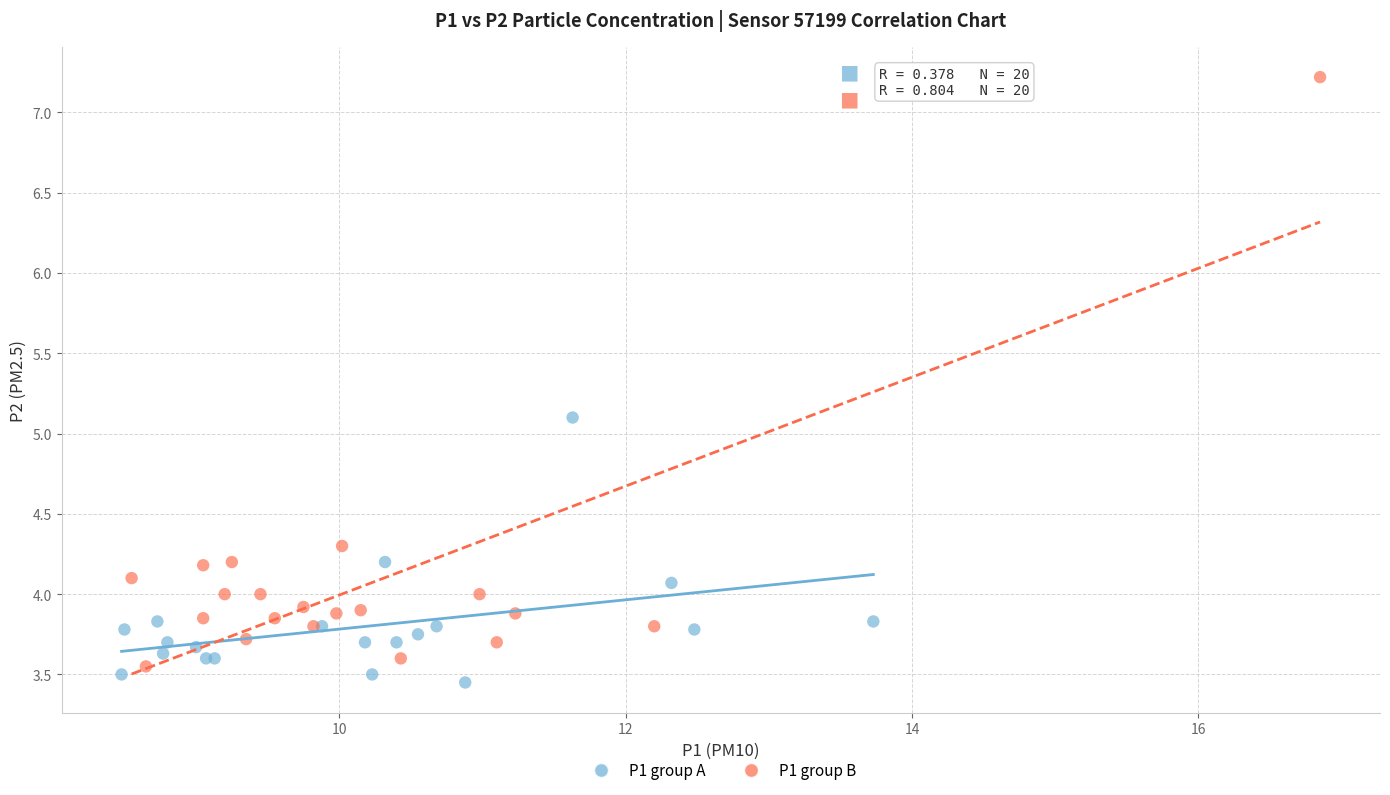

What are all the series names shown in the legend?

P1 group A, P1 group B